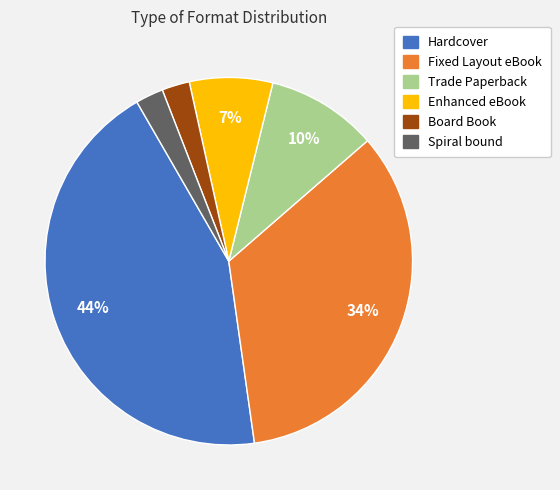

True or false: Hardcover accounts for 36% of the total.

False